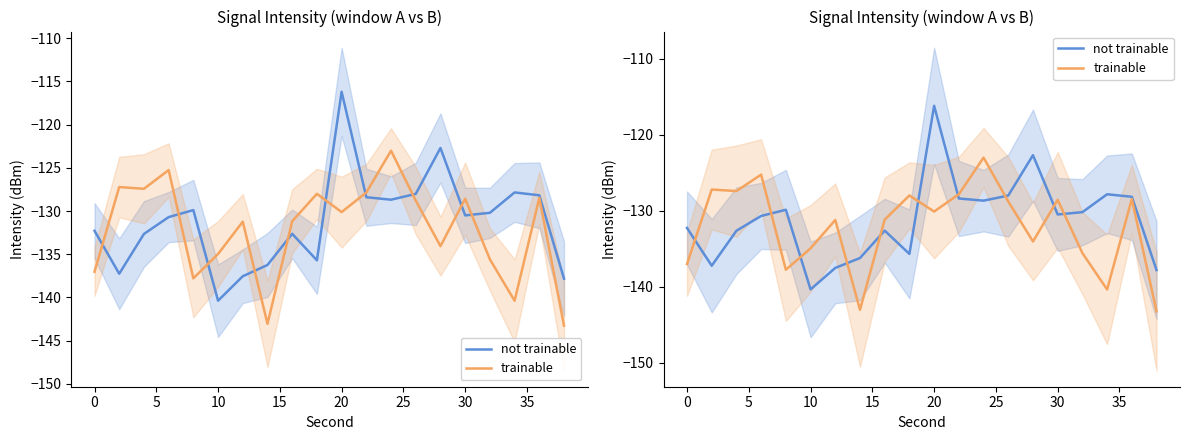

Is it true that not trainable equals -196.0 at 14?

False